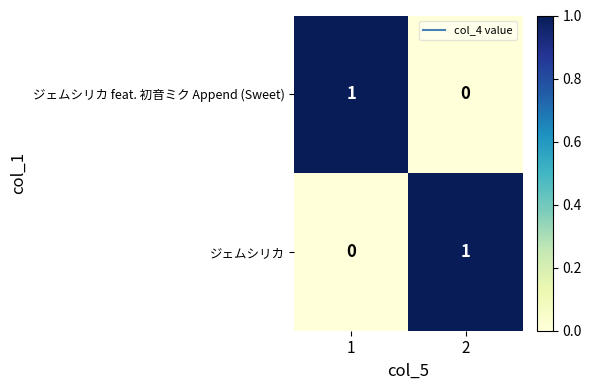

Rank the series at 1 from lowest to highest value.

ジェムシリカ, ジェムシリカ feat. 初音ミク Append (Sweet)